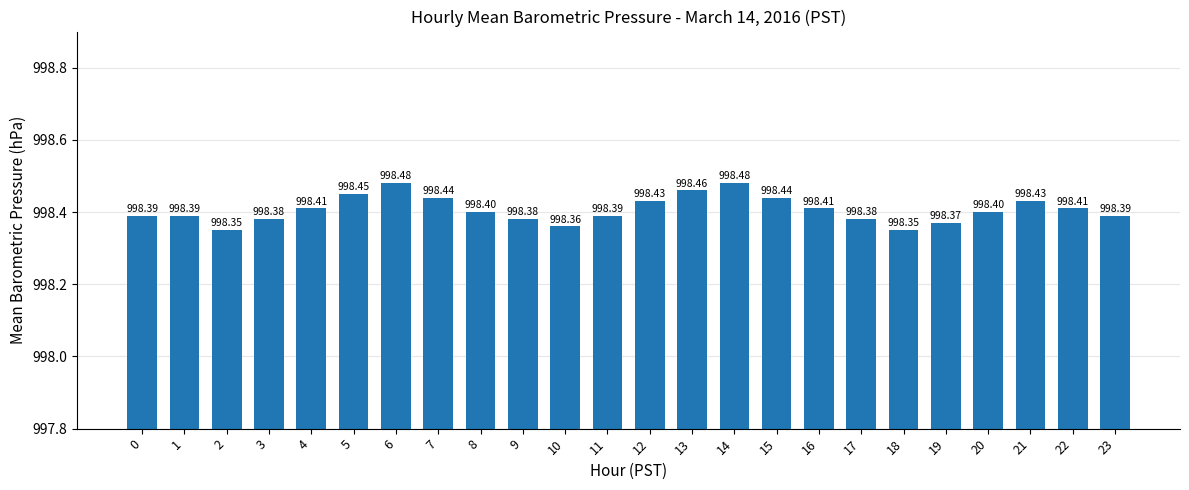

How many bars are there in total?

24